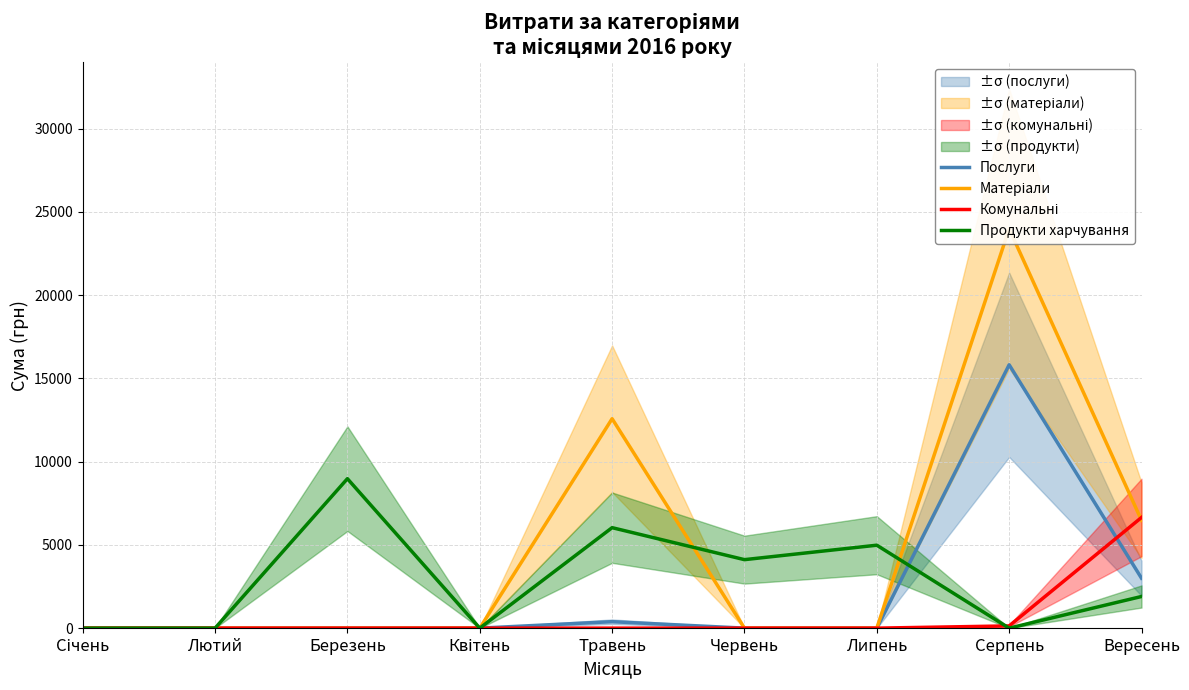

How many lines are shown in the chart?

4